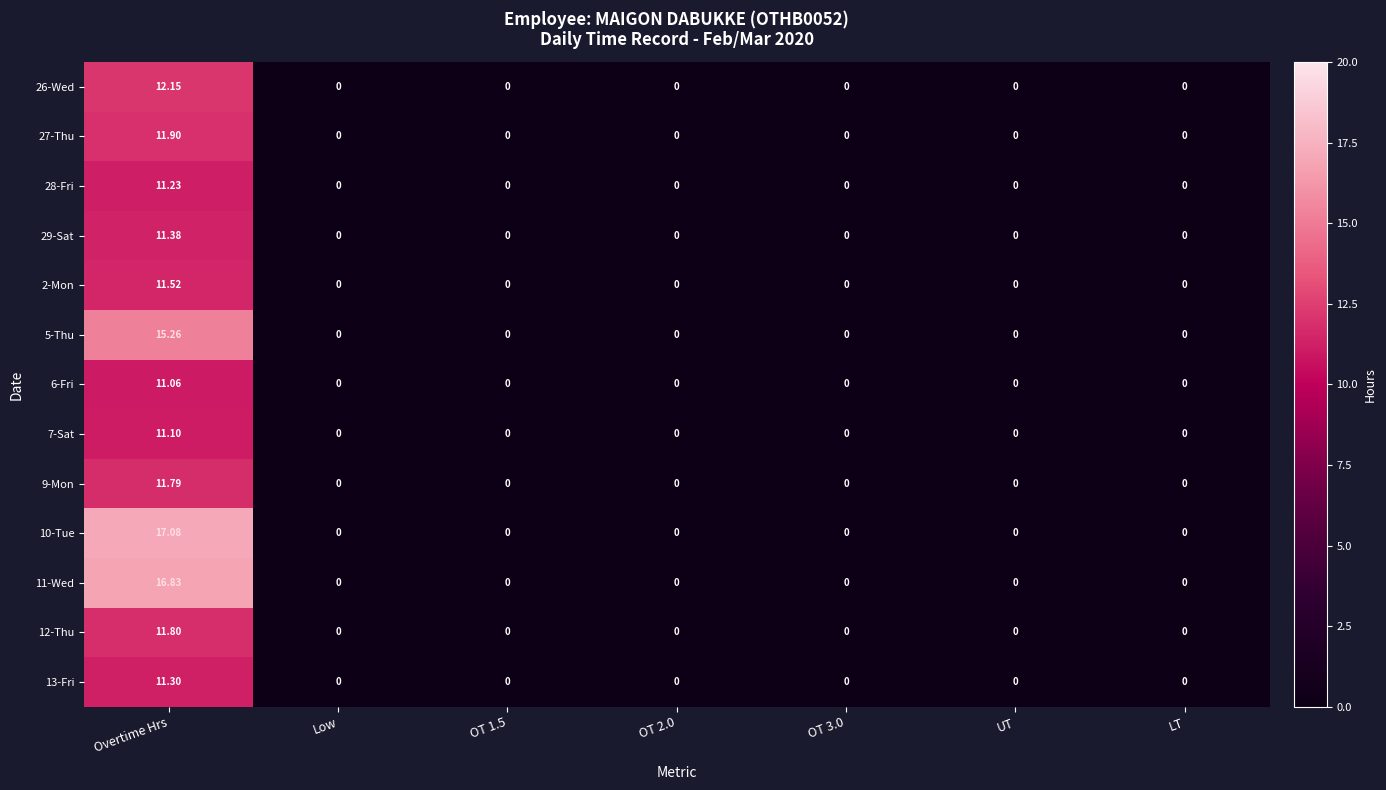

At which category is the sum across all series the highest?

Overtime Hrs